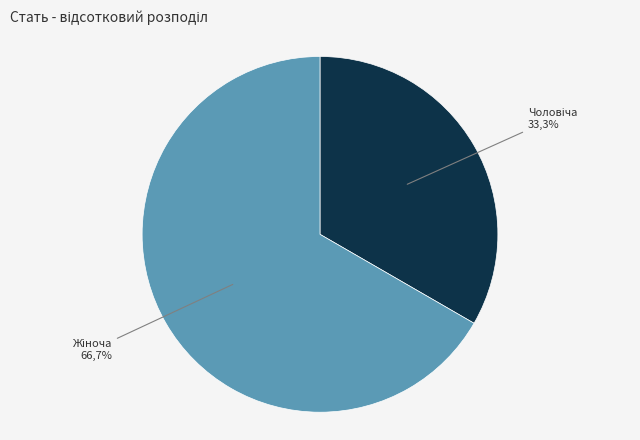

Is it true that Жіноча is 59% of the pie?

False